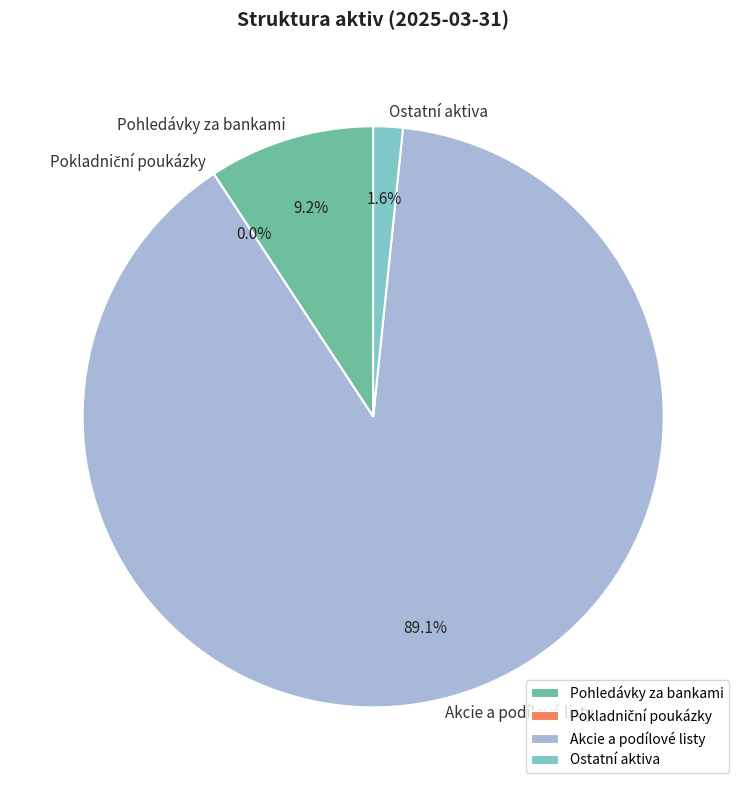

True or false: Pokladniční poukázky accounts for 0% of the total.

True